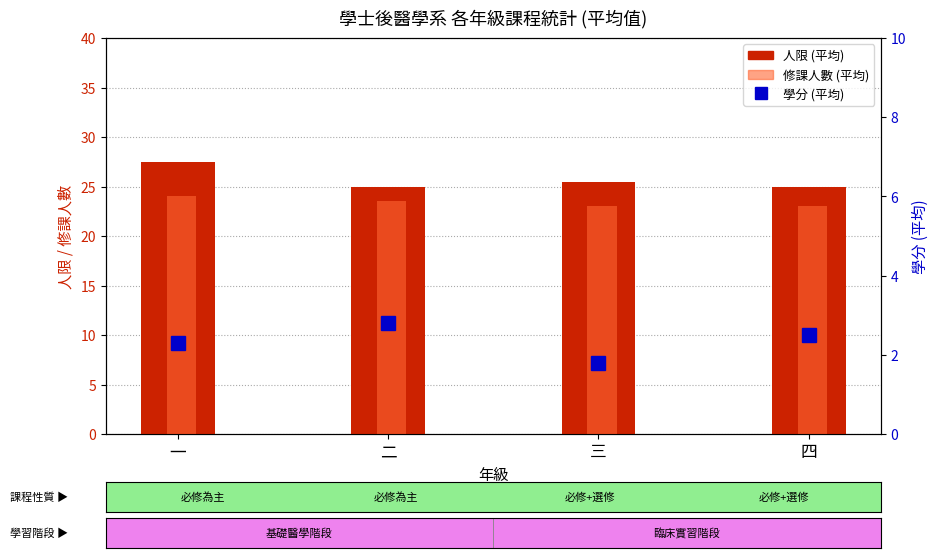

What position from the right is 三?

2